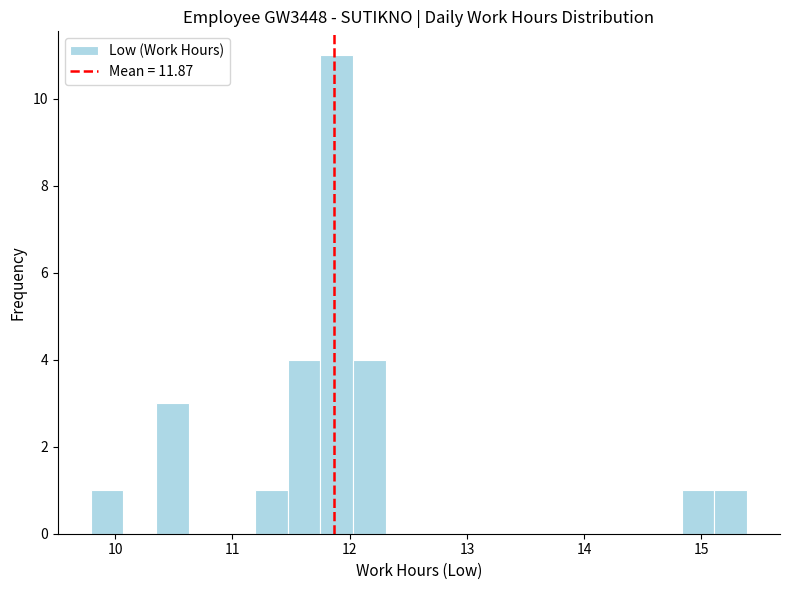

Around what value on the x-axis is the tallest bar? Give the approximate position of its centre, as read against the axis.

11.9